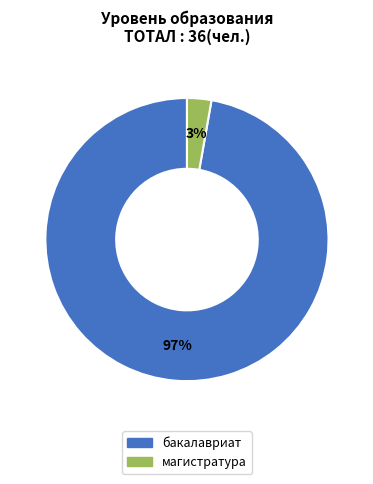

Is there any slice that represents more than half of the pie?

Yes